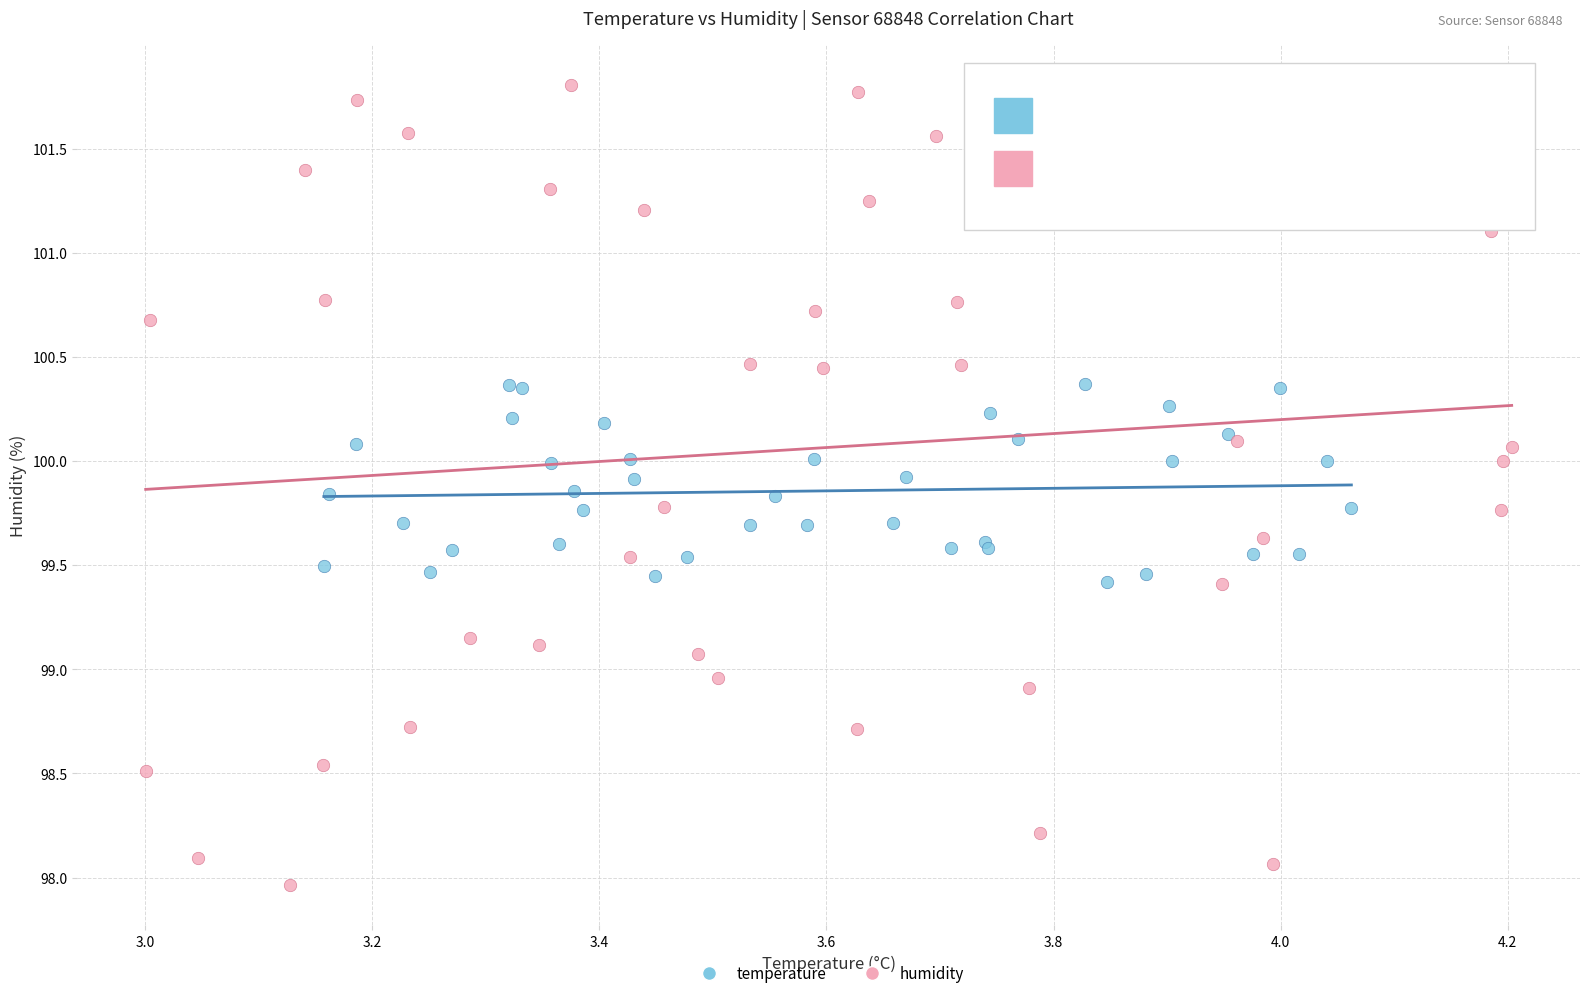

Which series reaches the minimum Y coordinate?

humidity